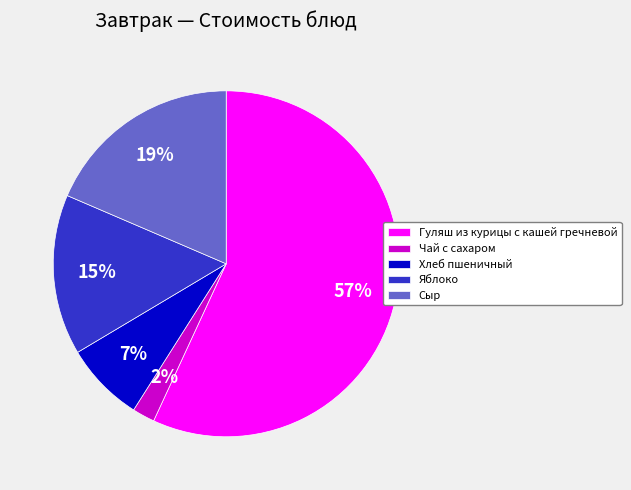

What is the majority slice?

Гуляш из курицы с кашей гречневой